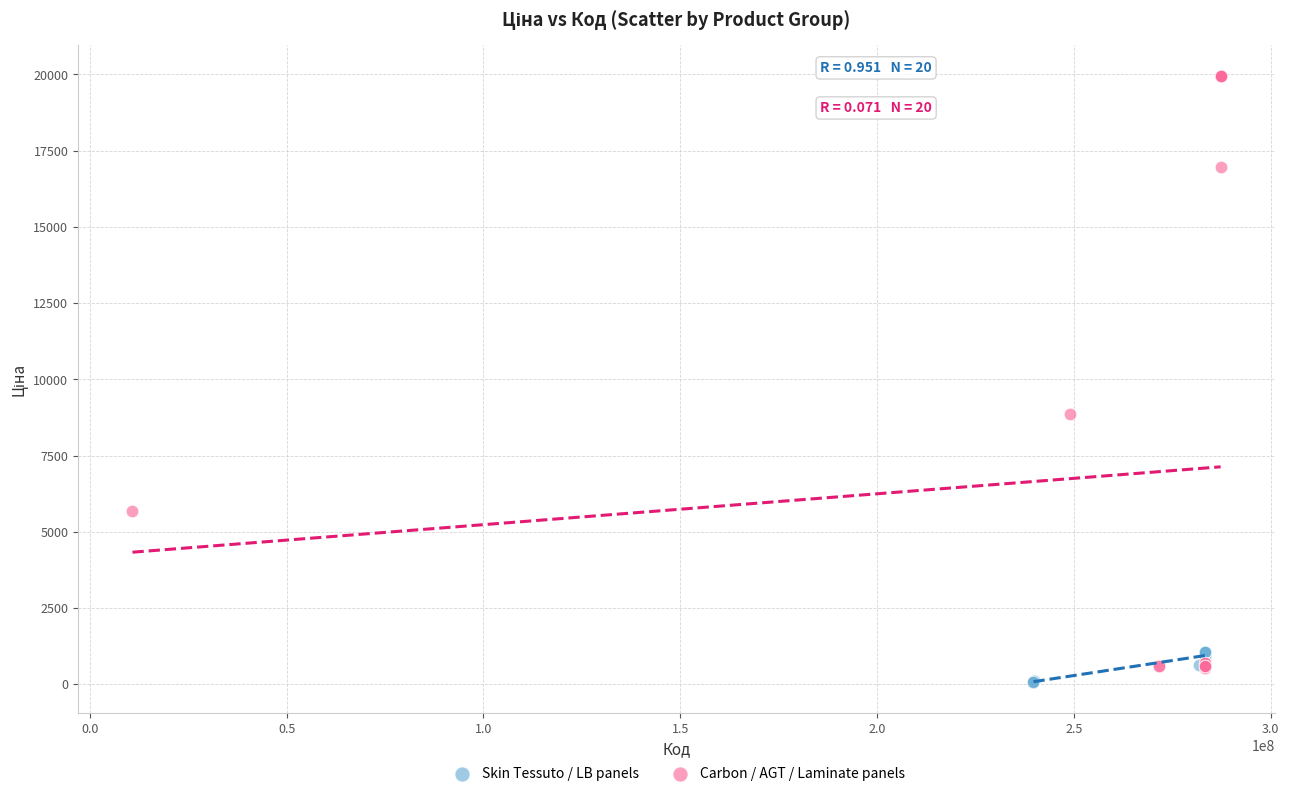

Which series has the largest Y range (max minus min)?

Carbon / AGT / Laminate panels